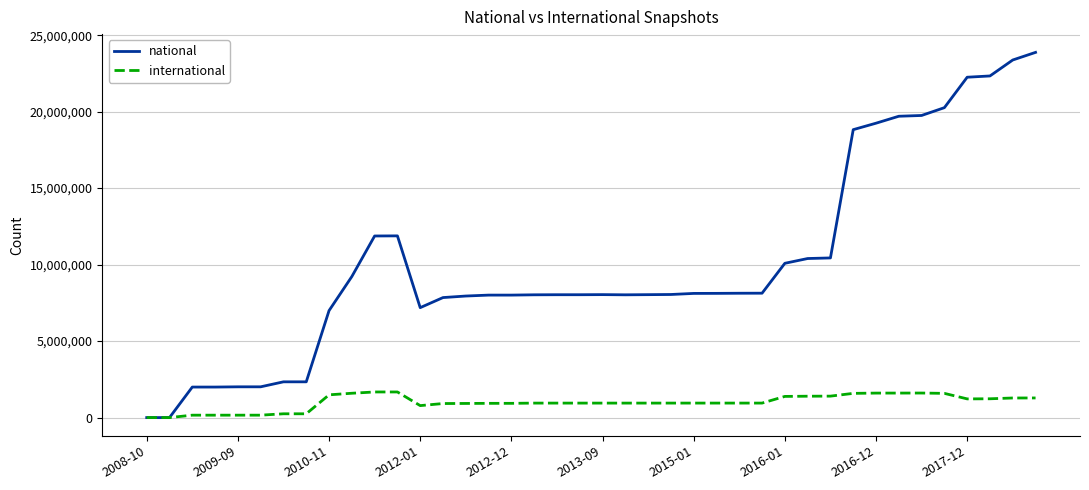

What is the maximum value for international?

1674062